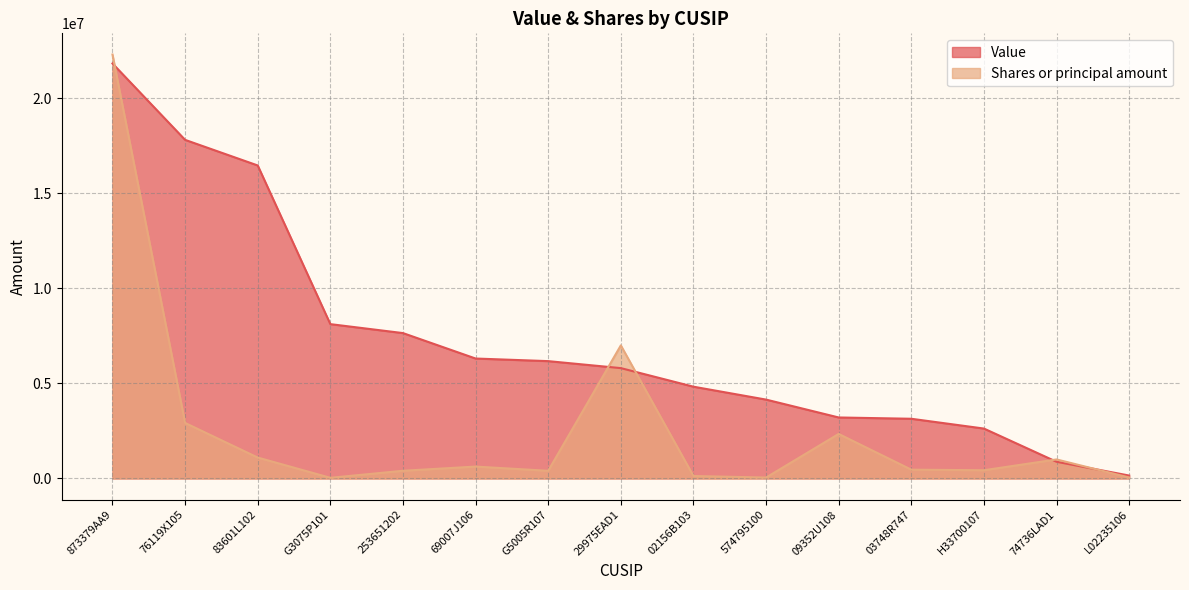

How many intersections are there between Value and Shares or principal amount?

5